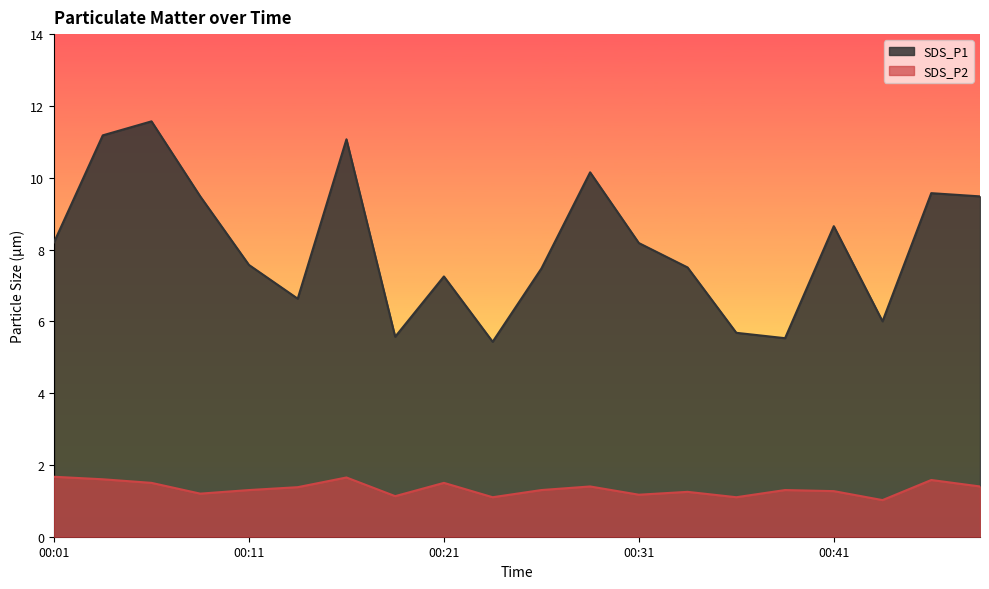

Which series has the largest total across all categories?

SDS_P1